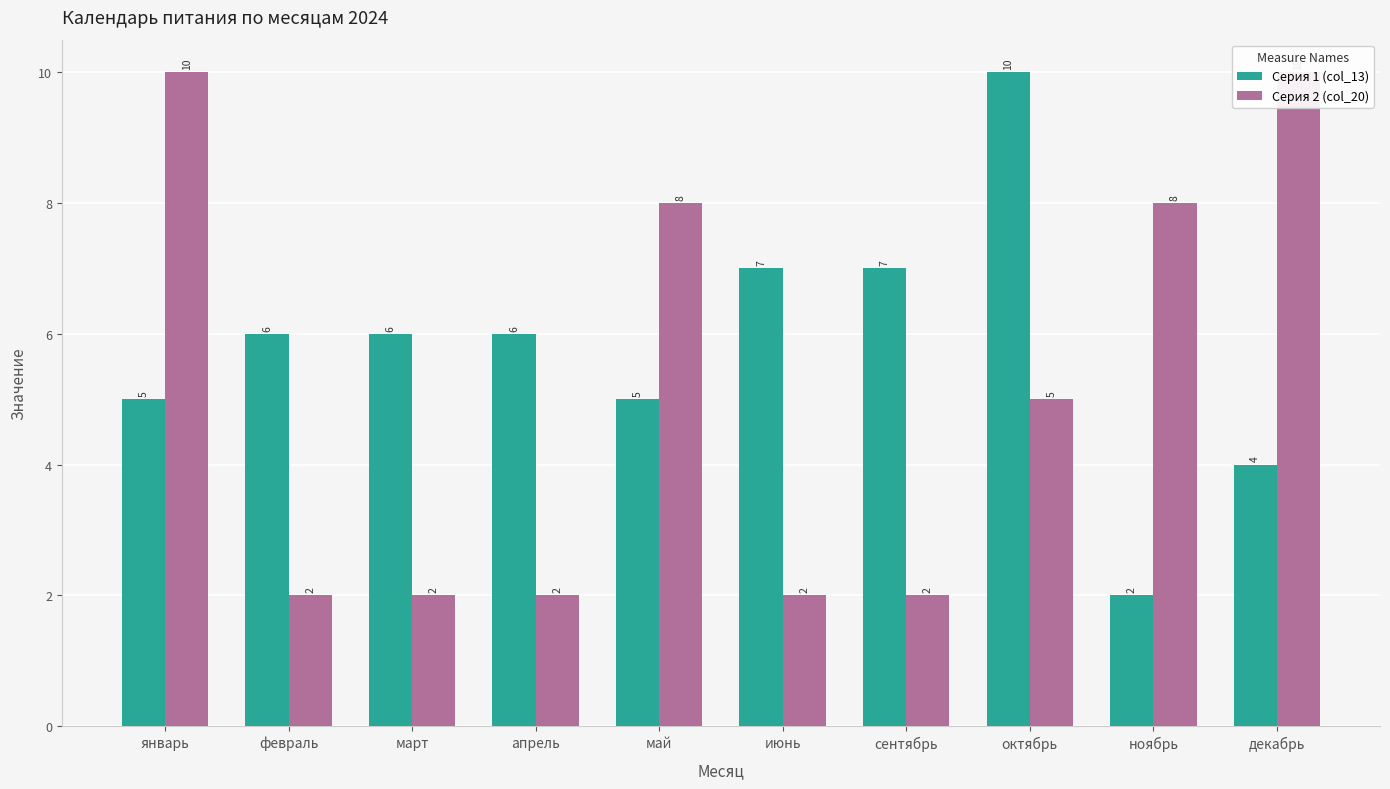

List the series in order of their overall mean, lowest first.

Серия 2 (col_20), Серия 1 (col_13)